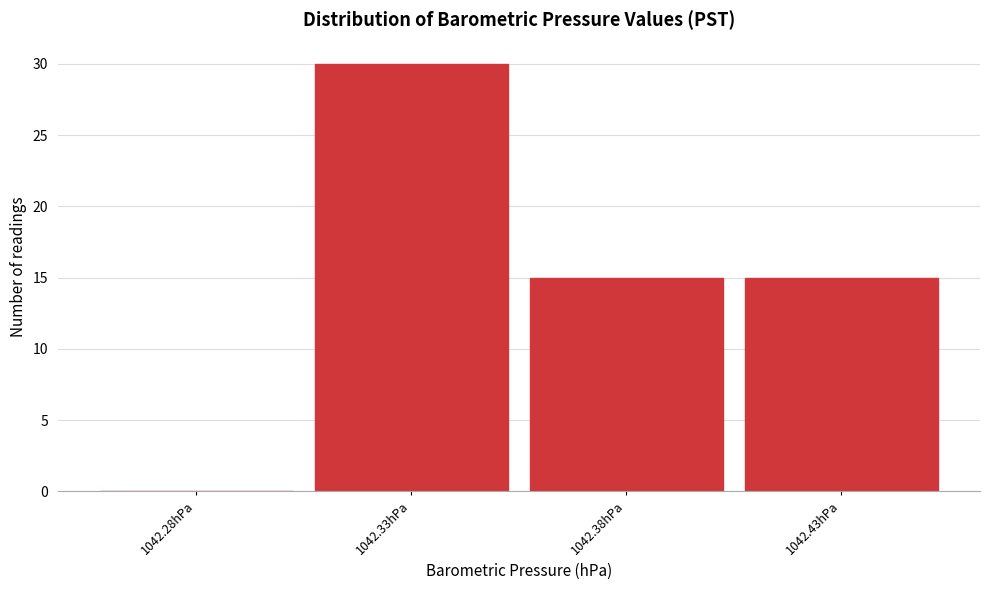

Reading left to right, extract all data points from this chart.

1042.28hPa=0	1042.33hPa=30	1042.38hPa=15	1042.43hPa=15